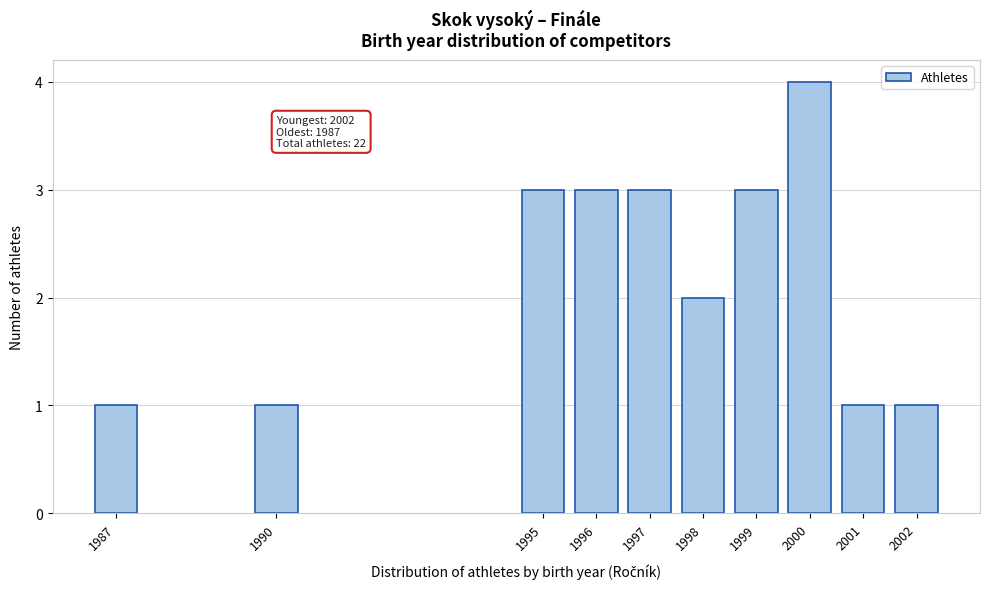

Reading left to right, list all the values displayed in this chart.

1	1	3	3	3	2	3	4	1	1